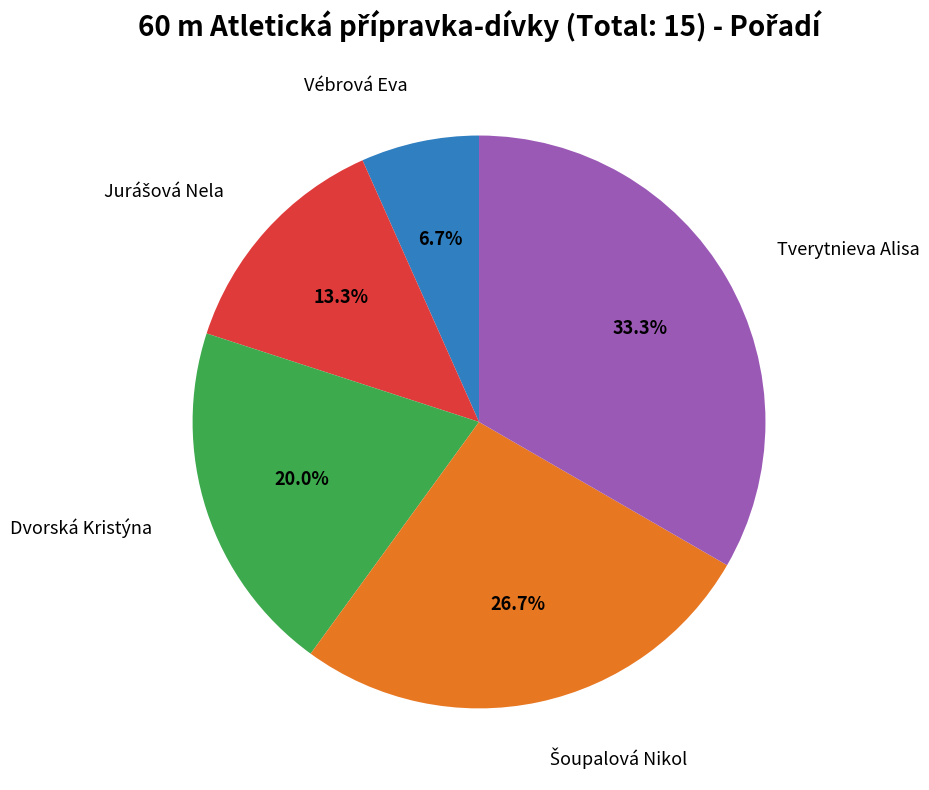

How many segments does this pie chart have?

5